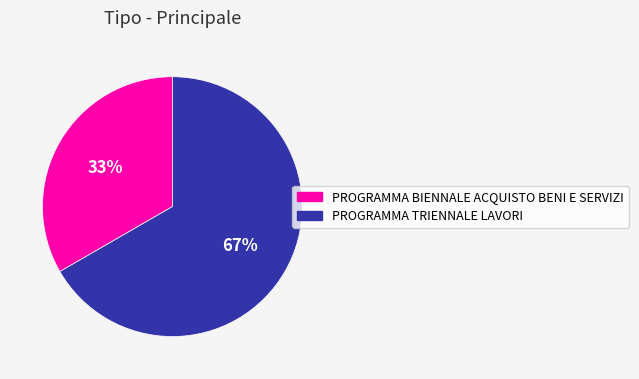

What is the ratio of the value at PROGRAMMA BIENNALE ACQUISTO BENI E SERVIZI to the value at PROGRAMMA TRIENNALE LAVORI?

0.5